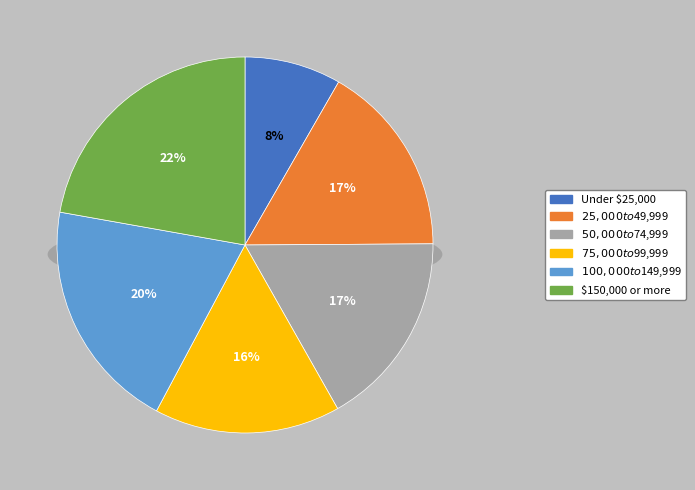

Does $100,000 to $149,999 represent more than half of the total?

No